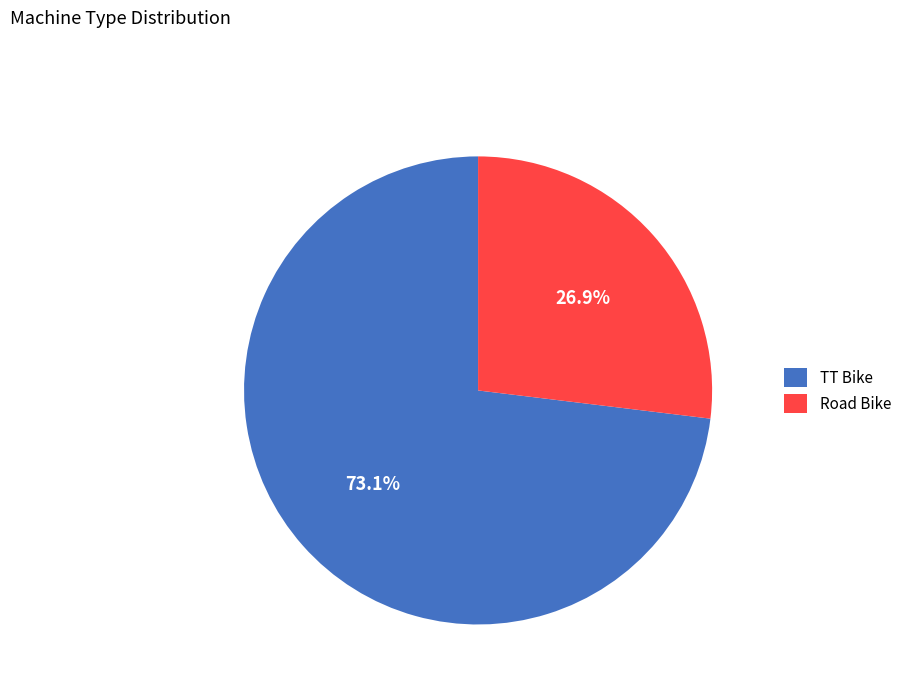

Count the number of slices in the pie.

2